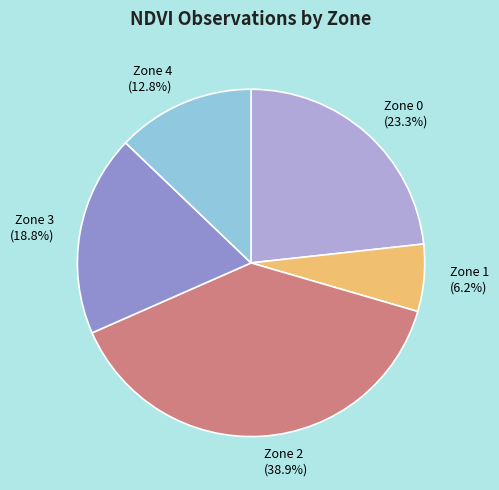

What is the total percentage of Zone 0 and Zone 1?

29.5%